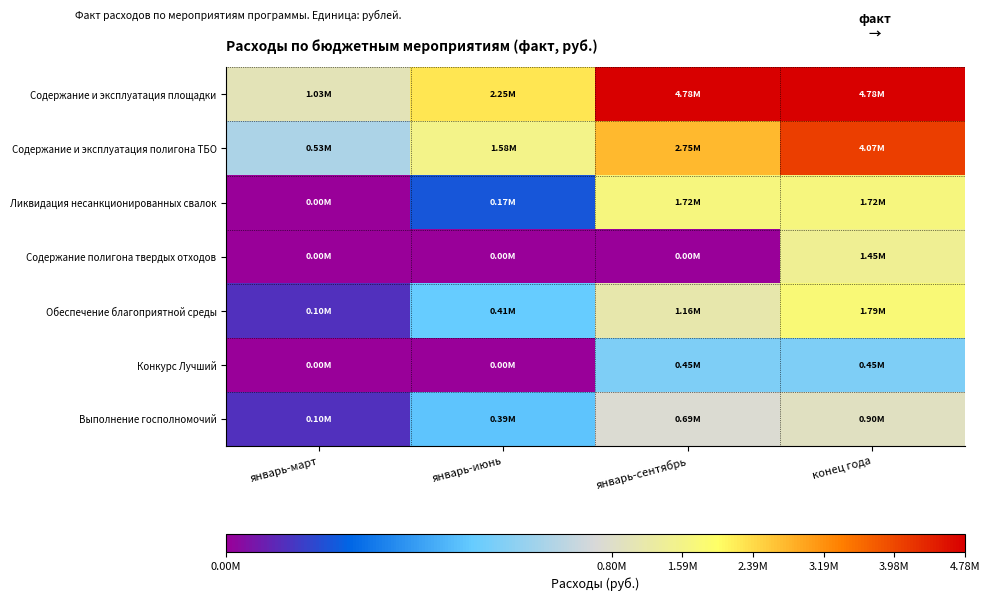

What is the greatest value displayed?

4779693.5